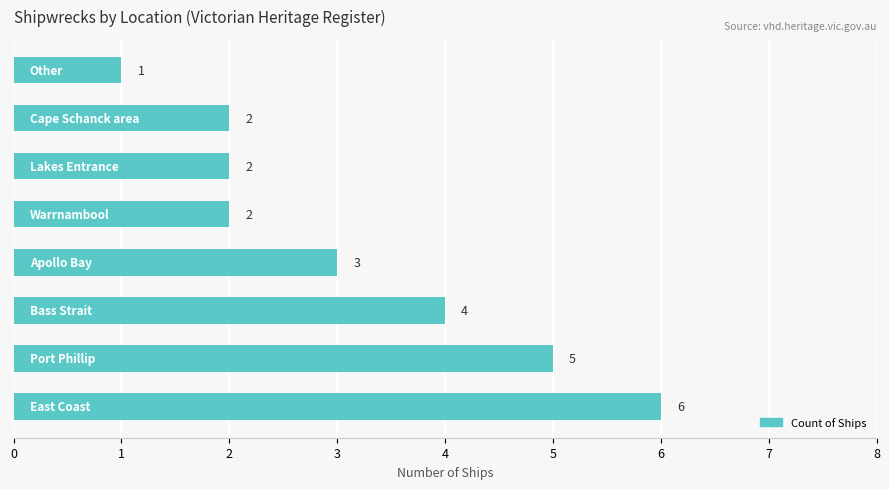

What is the smallest value displayed?

1